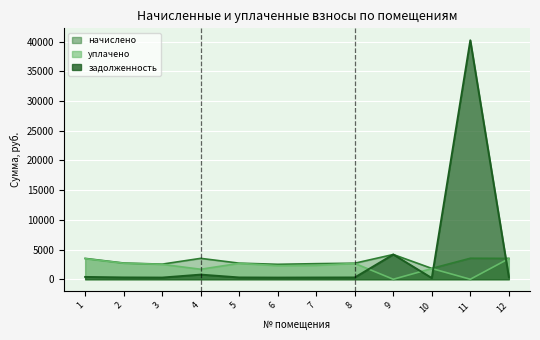

Where do уплачено and задолженность first cross each other?

8 and 9